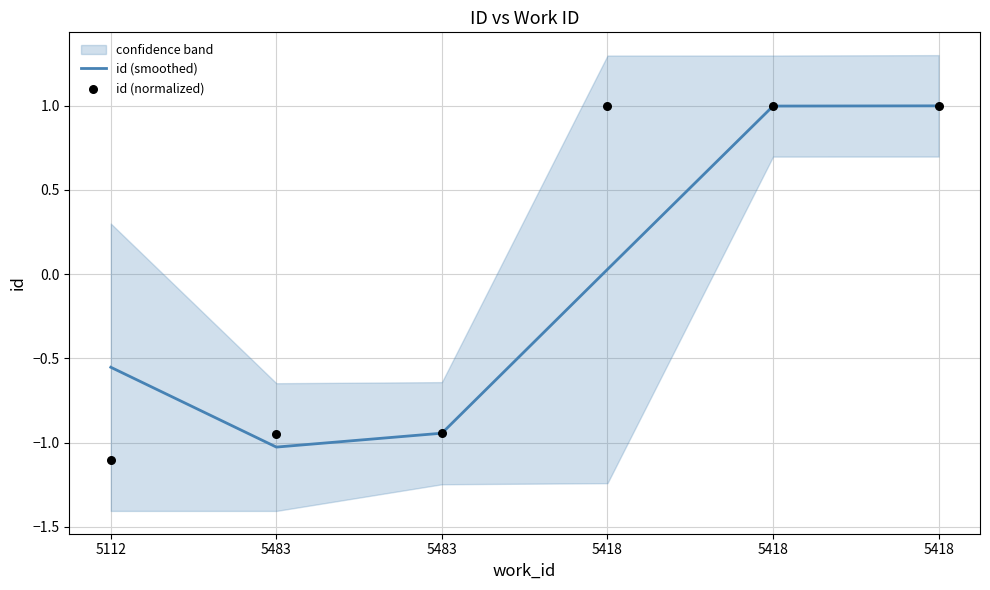

At which category is the sum across all series the highest?

5418